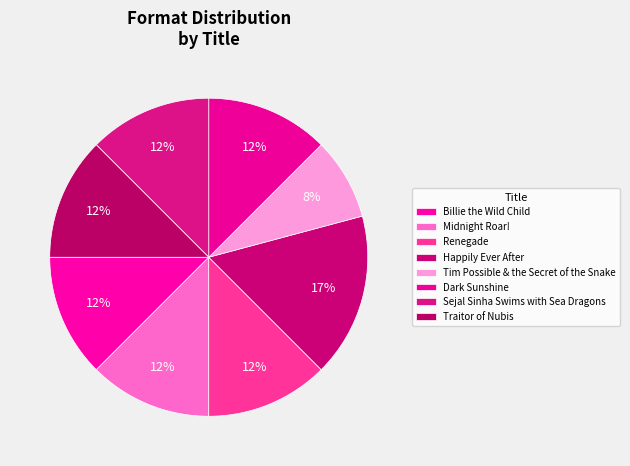

Is Sejal Sinha Swims with Sea Dragons the majority of the pie?

No